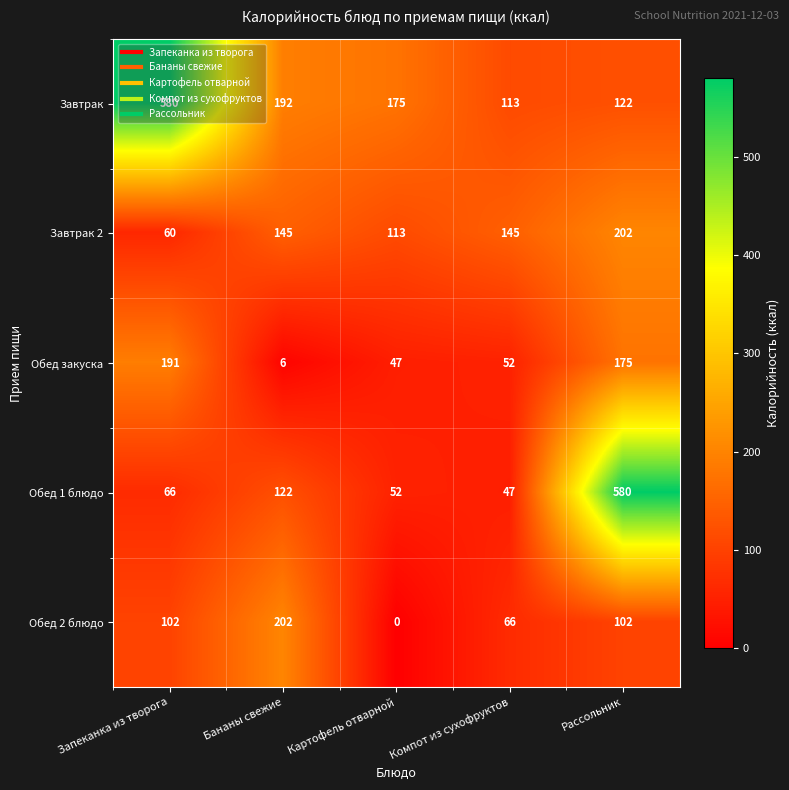

What is the sum of all Завтрак values?

1182